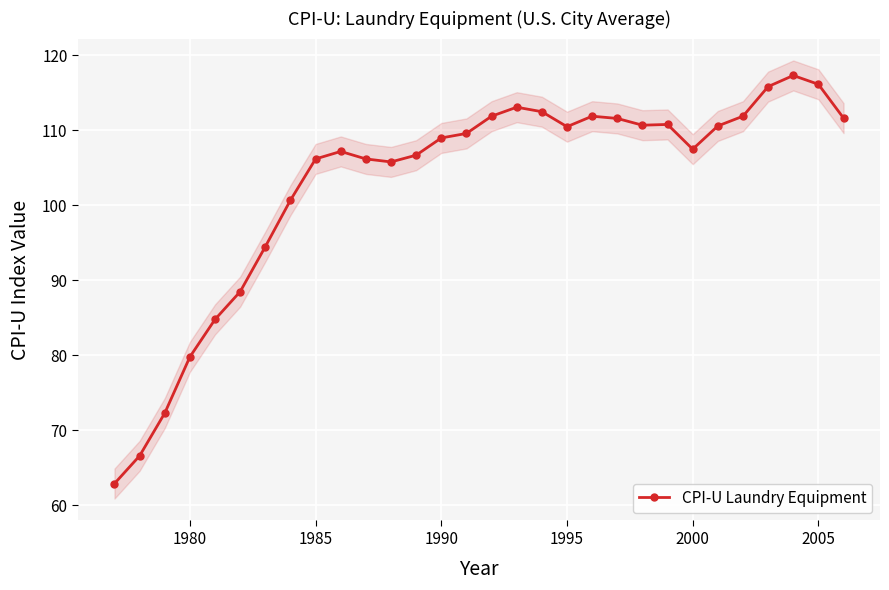

What is the lowest value of the CPI-U Laundry Equipment series?

62.9